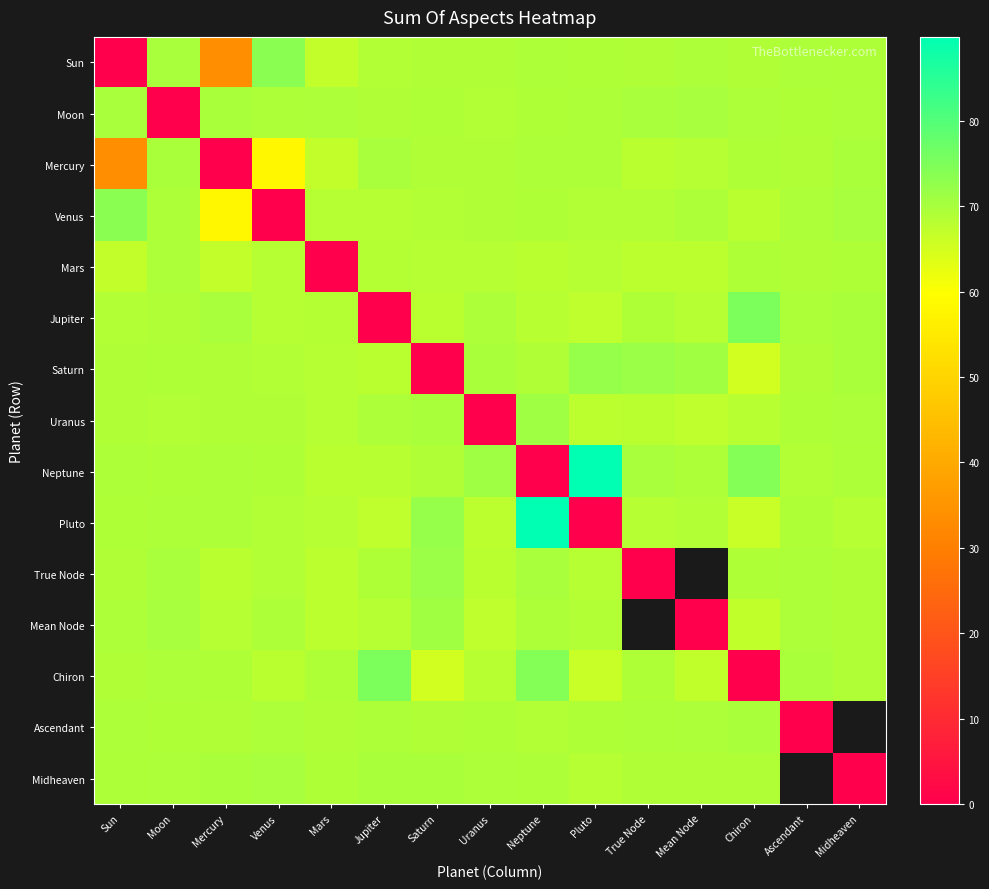

At which category is the sum across all series the highest?

Neptune